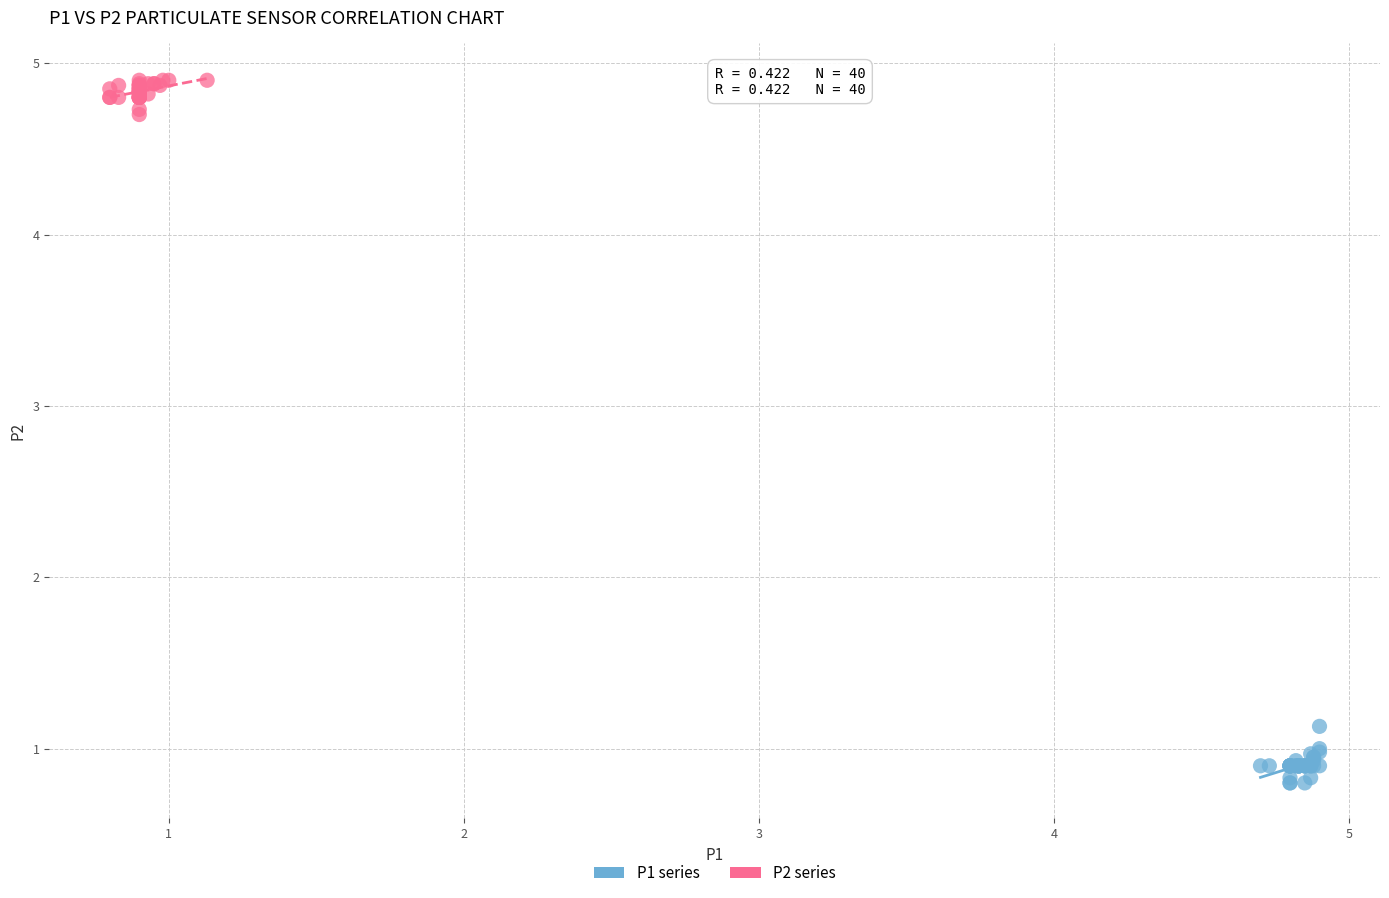

Which series reaches the maximum Y coordinate?

P2 series